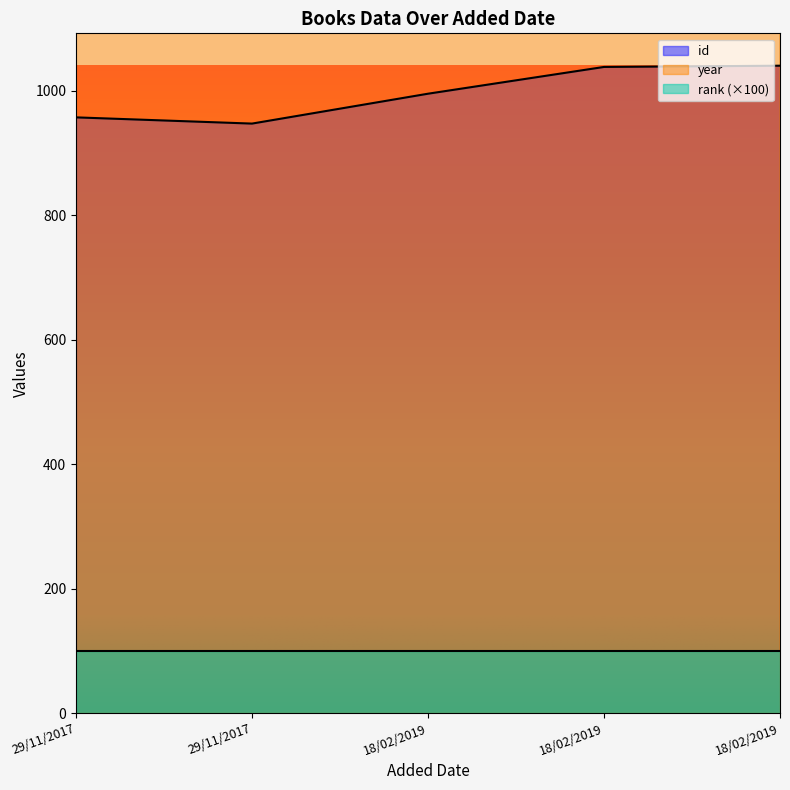

What is the label of the 5th point from the right?

29/11/2017